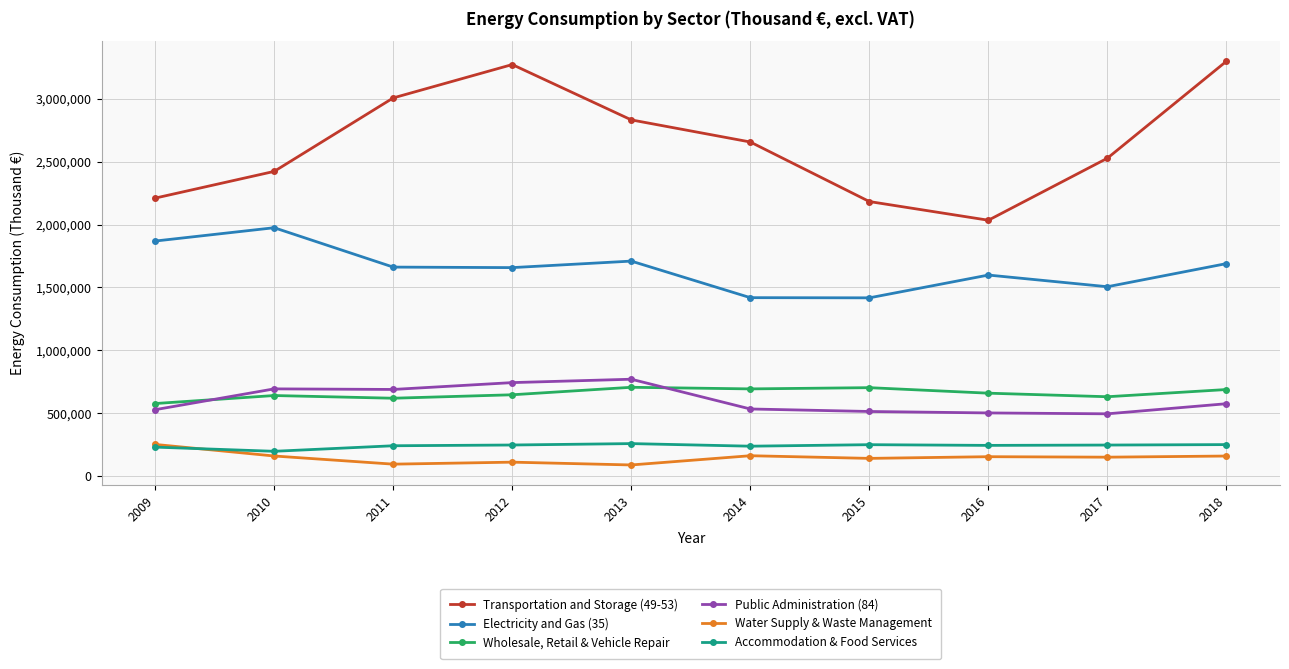

What is the maximum value for Wholesale, Retail & Vehicle Repair?

707102